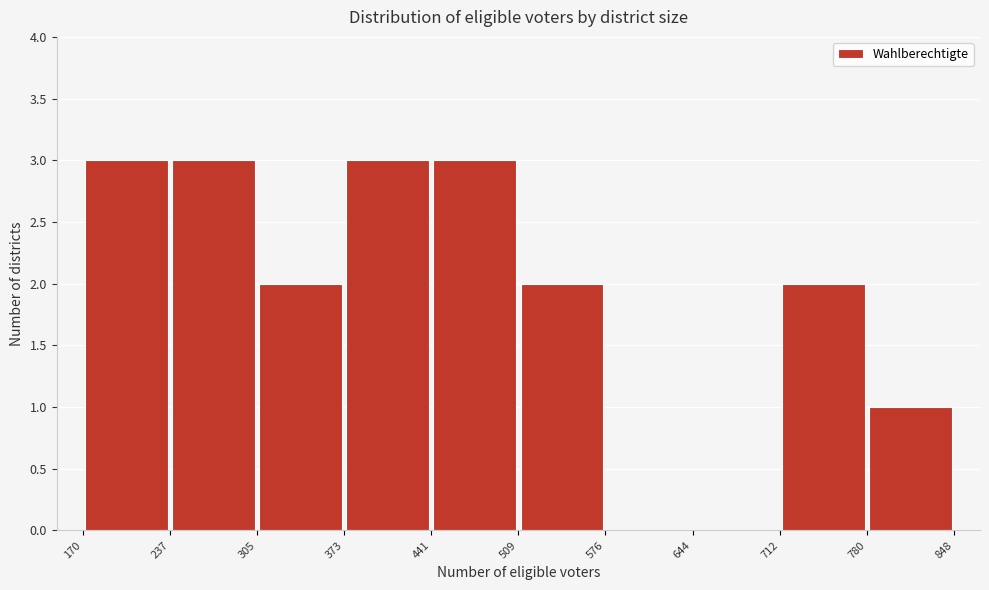

Reading left to right, transcribe this chart: for each bar, give the range it covers on the x-axis and its height. The values are not printed on the chart, so give them approximately, as read against the axis.

170 to 237: 3
237 to 305: 3
305 to 373: 2
373 to 441: 3
441 to 509: 3
509 to 576: 2
576 to 644: 0
644 to 712: 0
712 to 780: 2
780 to 848: 1